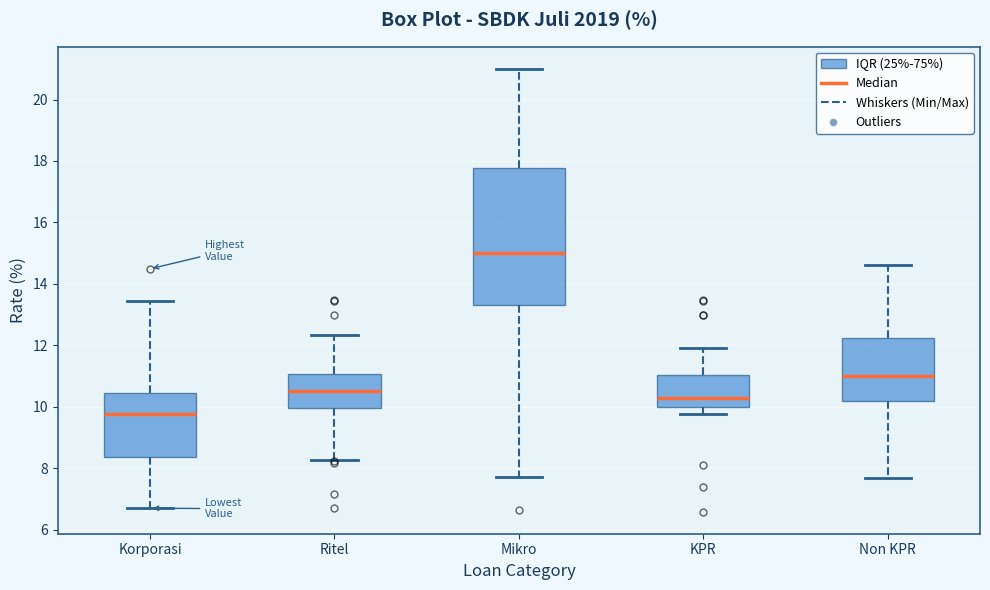

Reading left to right, read every box against the y-axis: the position of its median line, the range the box covers, and the ends of its whiskers. The values are not printed on the chart, so give them approximately, as read against the axis.

Korporasi: median 9.8, box 8.4 to 10.4, whiskers 6.8 to 13.4
Ritel: median 10.6, box 10.0 to 11.0, whiskers 8.2 to 12.4
Mikro: median 15.0, box 13.4 to 17.8, whiskers 7.8 to 21.0
KPR: median 10.2, box 10.0 to 11.0, whiskers 9.8 to 12.0
Non KPR: median 11.0, box 10.2 to 12.2, whiskers 7.6 to 14.6